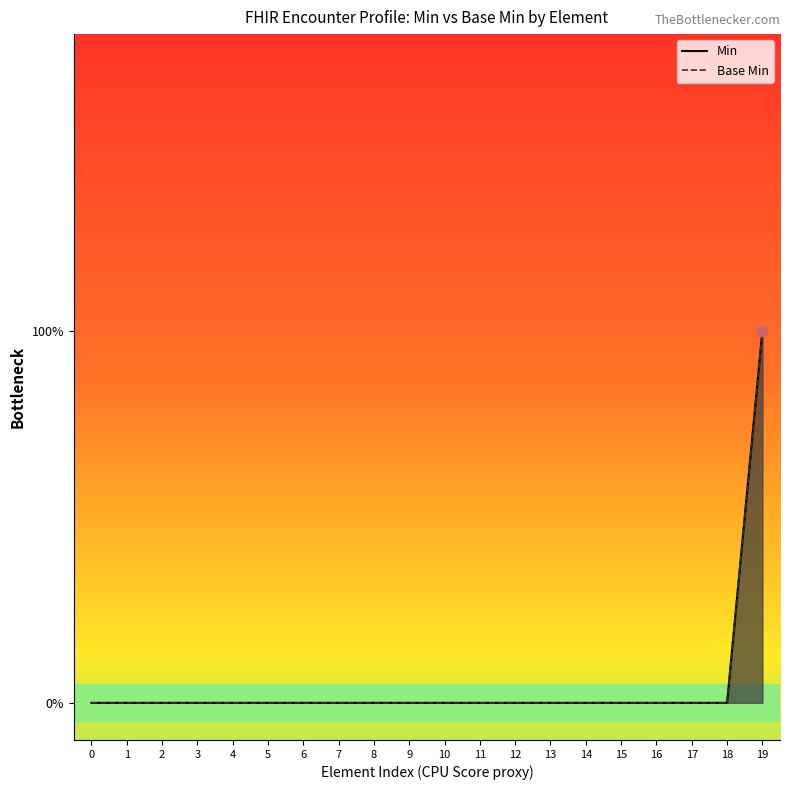

At how many categories does at least one series exceed 0?

1